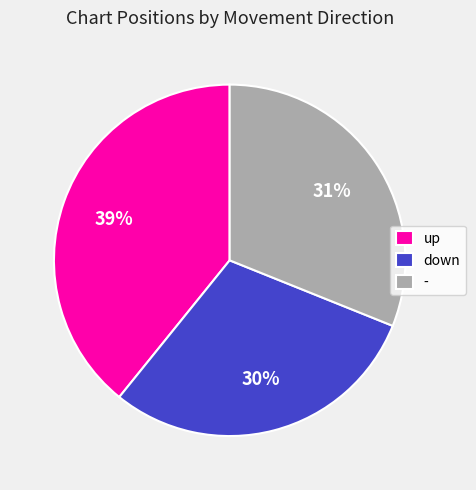

To the nearest percent, what is the difference between the down and up slice percentages?

9%